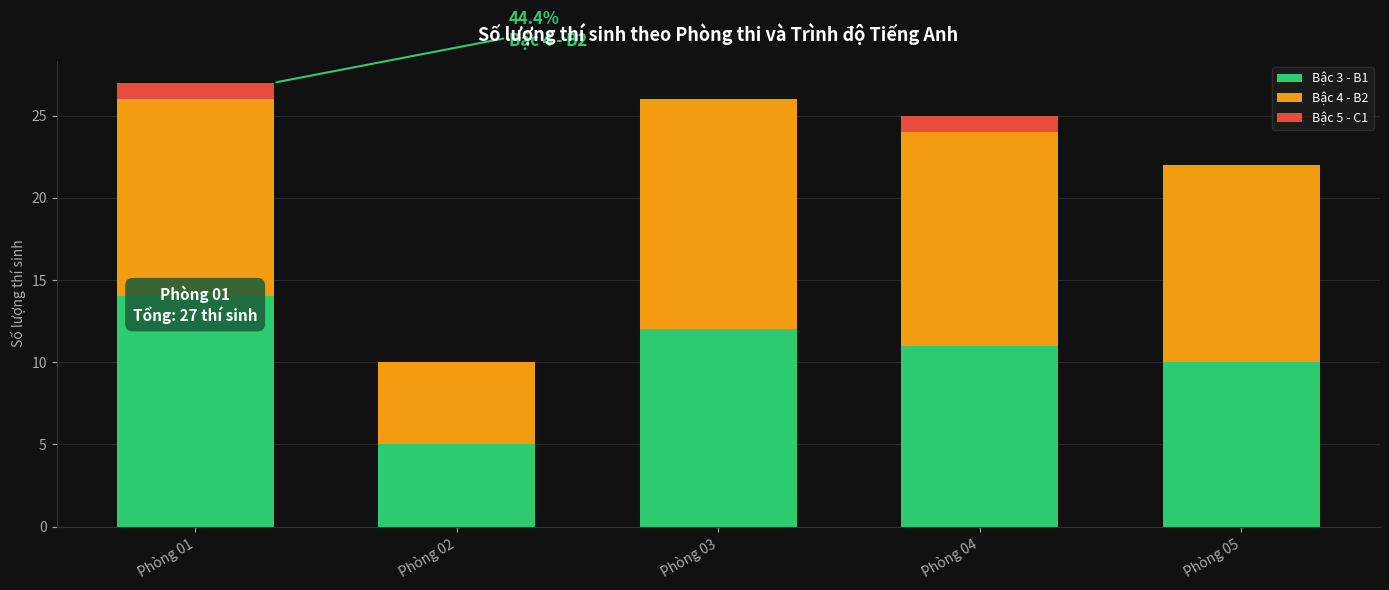

How many distinct data groups are displayed?

3